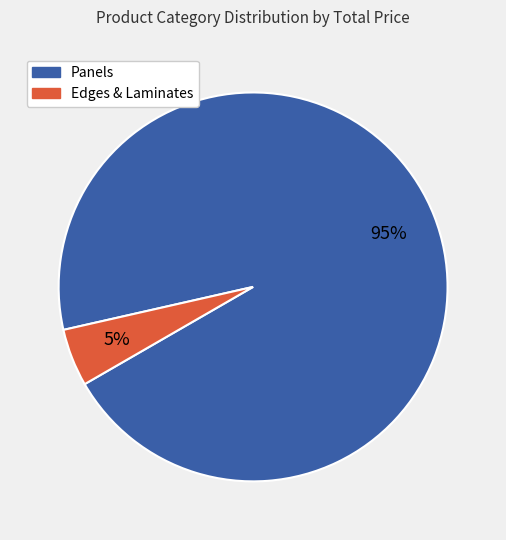

Is Panels the majority of the pie?

Yes